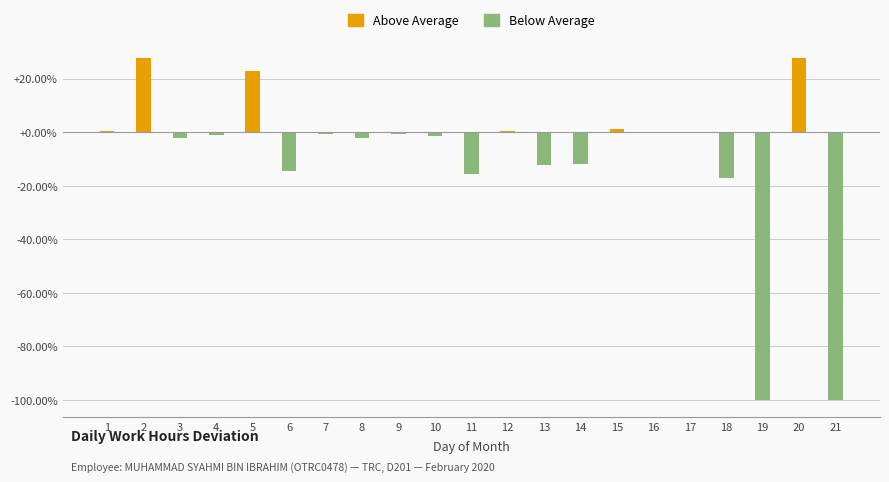

The value at 13 is -4.5. True or false?

False